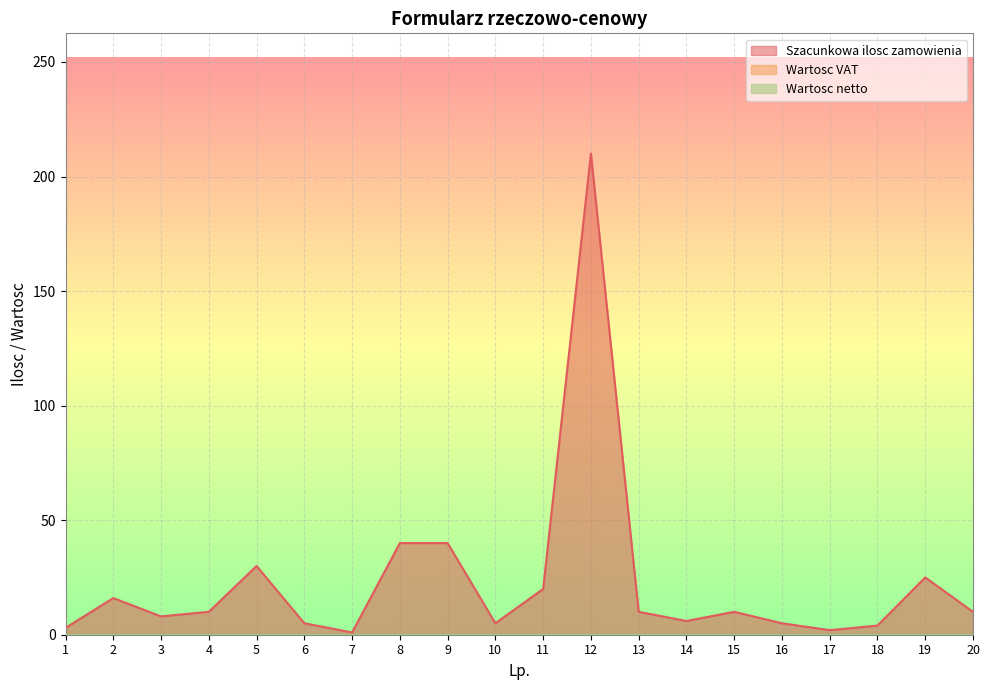

List the labels in order of Wartosc netto value, largest first.

1, 2, 3, 4, 5, 6, 7, 8, 9, 10, 11, 12, 13, 14, 15, 16, 17, 18, 19, 20